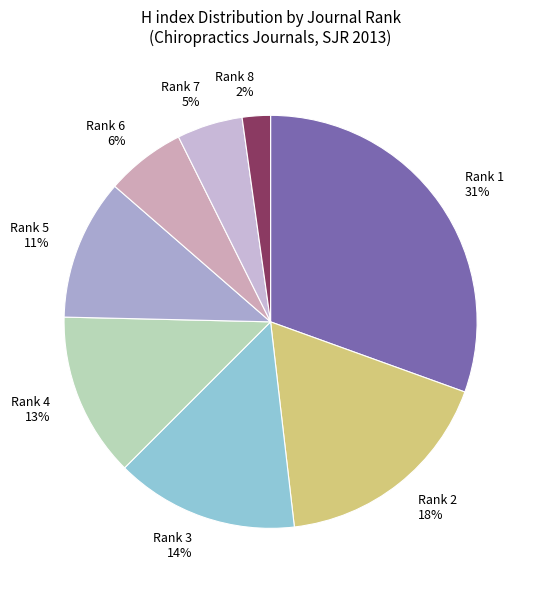

Does Rank 2 account for over 50% of the chart?

No